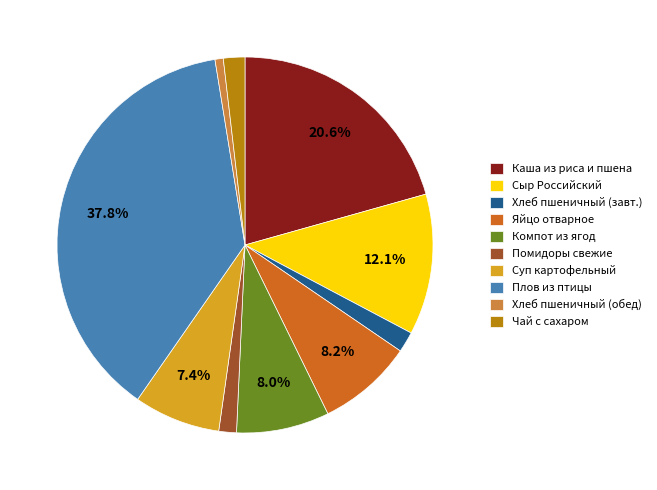

What portion of the pie excludes Суп картофельный?

92.6%